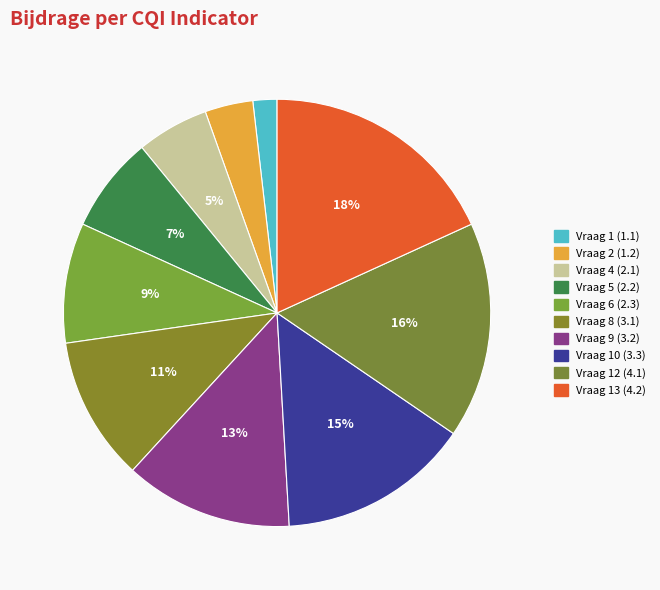

How many segments does this pie chart have?

10